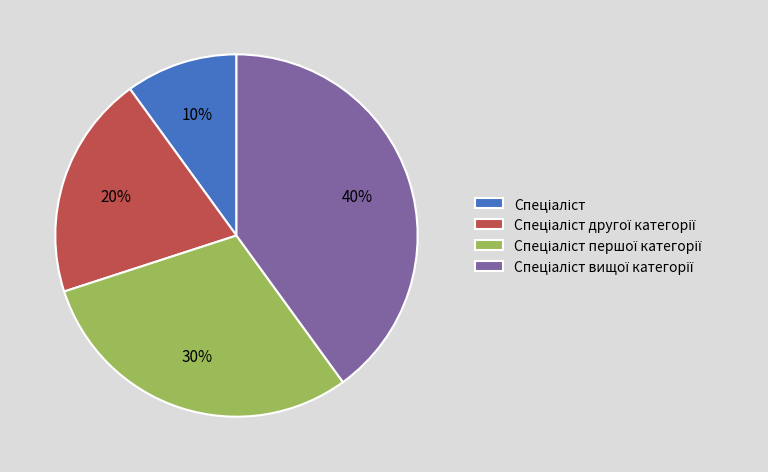

Is there any slice that represents more than half of the pie?

No